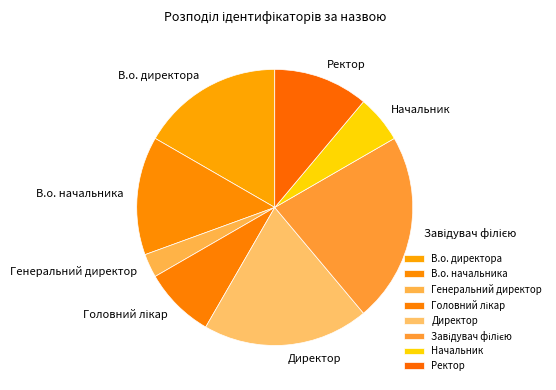

What is the smallest slice in the pie chart?

Генеральний директор